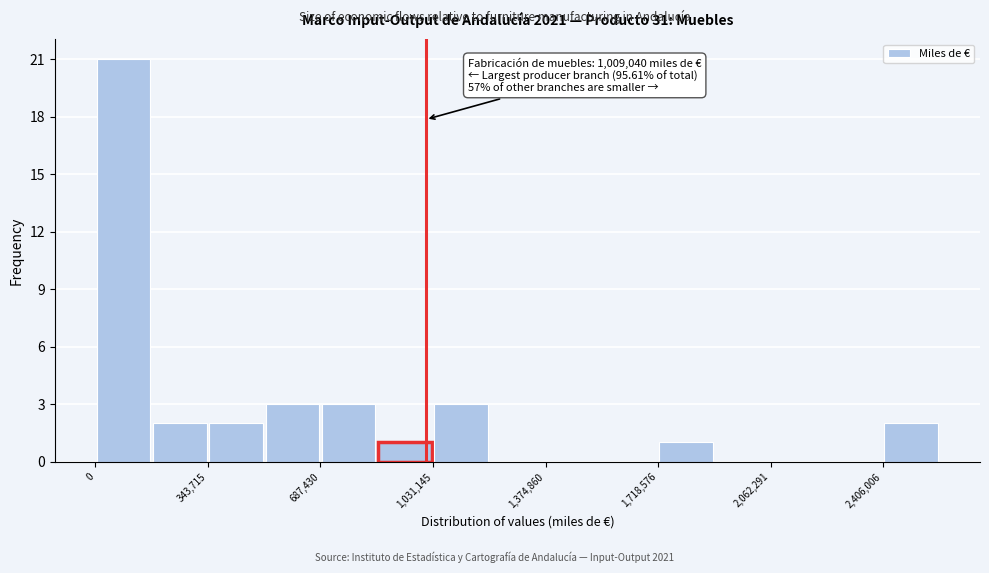

Around what value on the x-axis is the tallest bar? Give the approximate position of its centre, as read against the axis.

100000